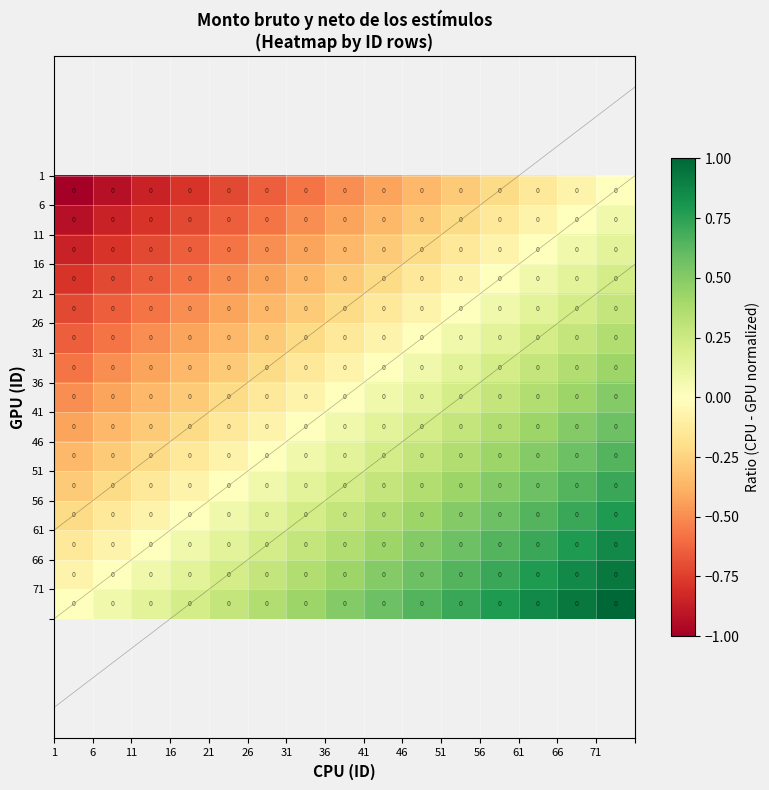

How many series are shown in this chart?

15